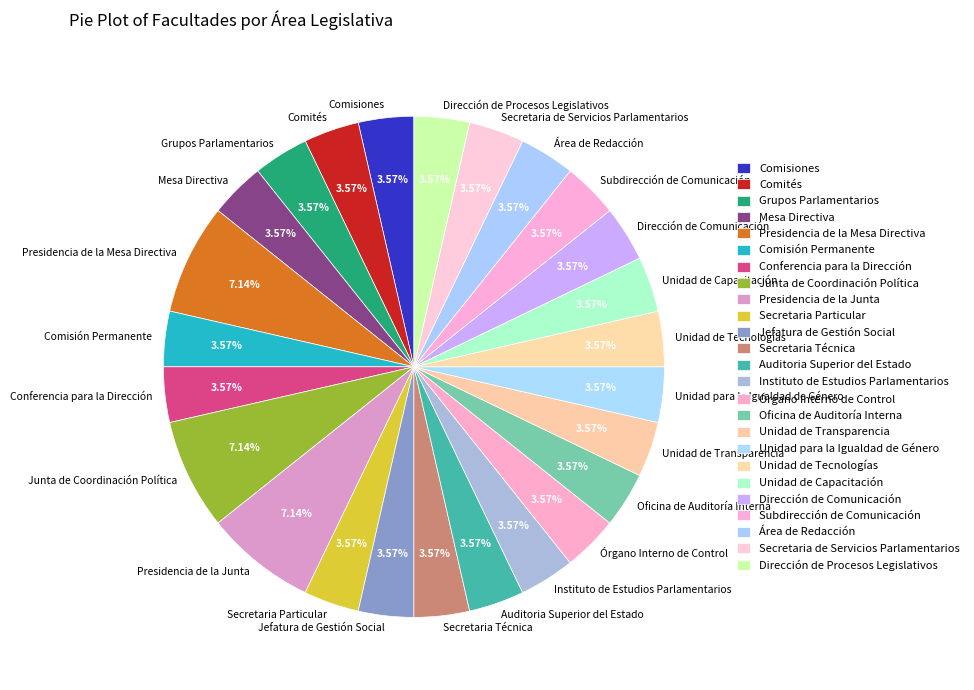

Is there any slice that represents more than half of the pie?

No